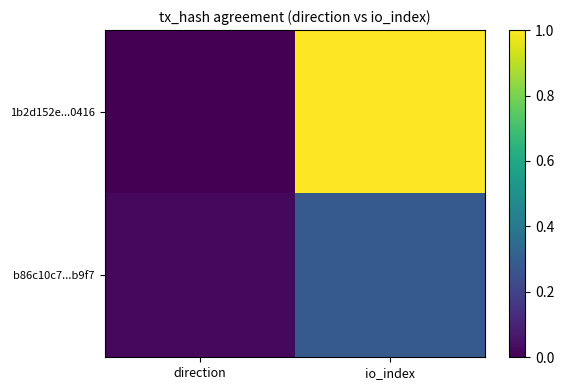

Which has a higher value, direction or io_index?

io_index